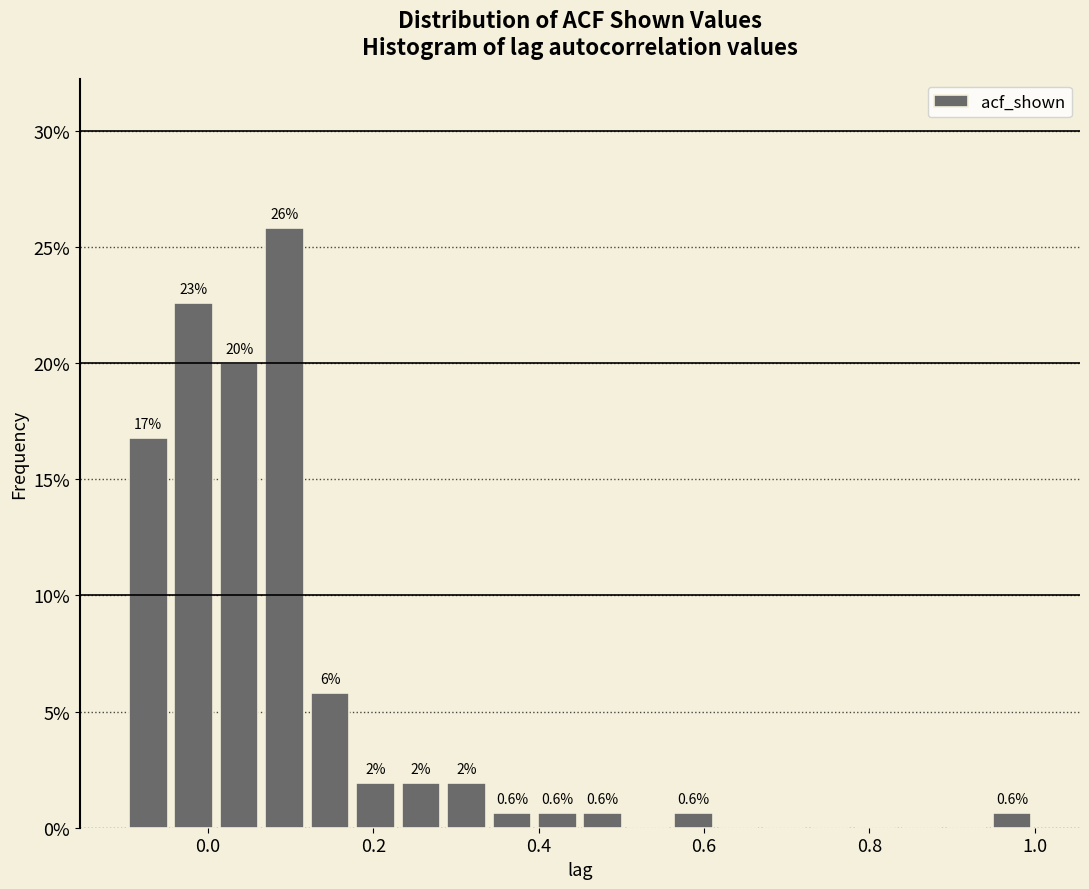

Around what value on the x-axis is the tallest bar? Give the approximate position of its centre, as read against the axis.

0.10